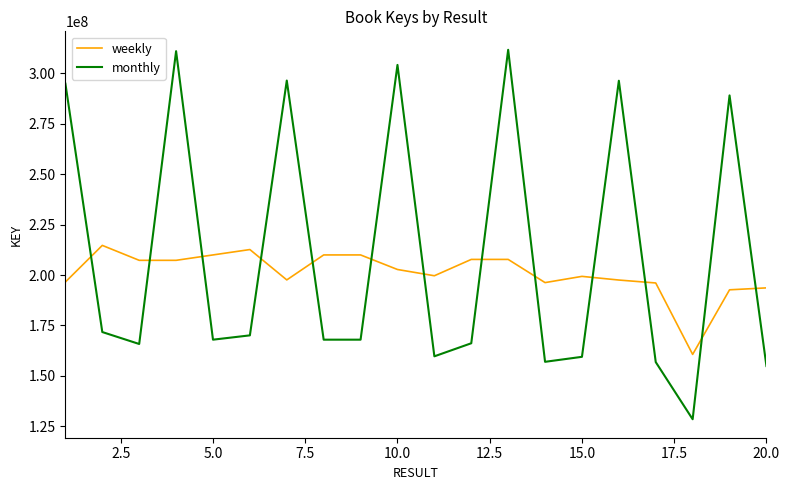

Which series has the largest total across all categories?

monthly